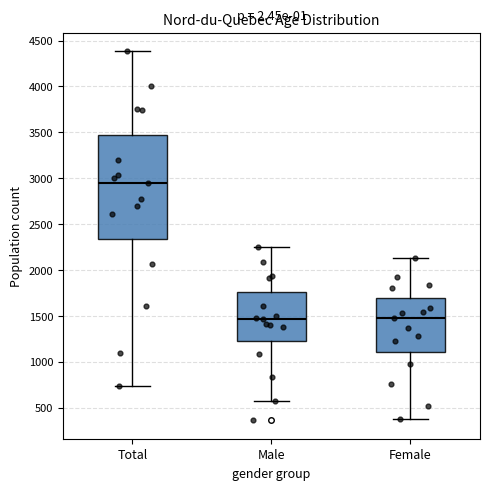

Reading left to right, read every box against the y-axis: the position of its median line, the range the box covers, and the ends of its whiskers. The values are not printed on the chart, so give them approximately, as read against the axis.

Total: median 2950, box 2350 to 3450, whiskers 750 to 4400
Male: median 1450, box 1250 to 1750, whiskers 600 to 2250
Female: median 1500, box 1100 to 1700, whiskers 400 to 2150